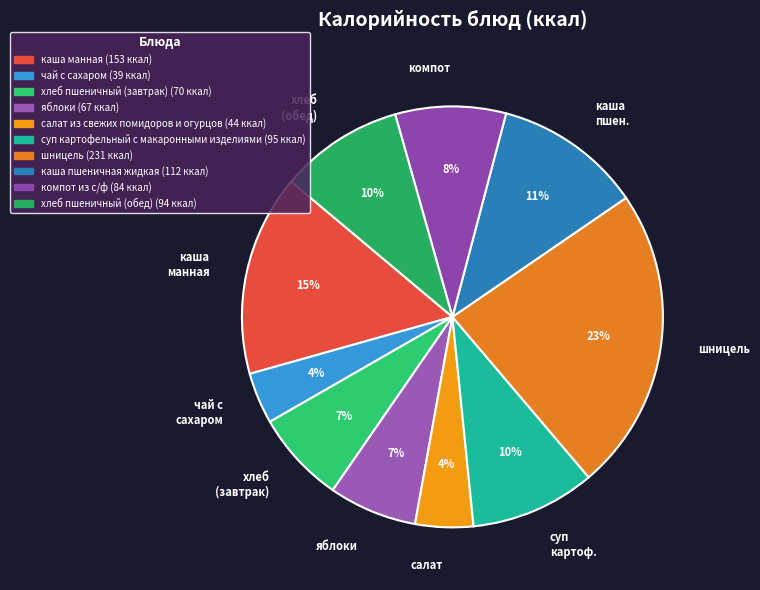

Between хлеб (обед) and салат, which is larger?

хлеб (обед)